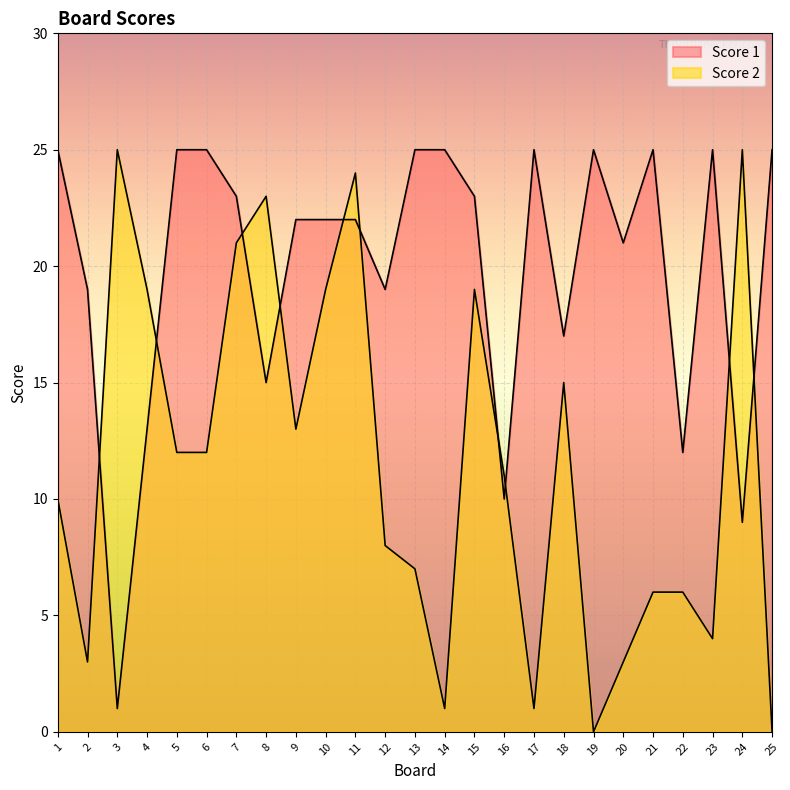

What is the total value across all series at 7?

44